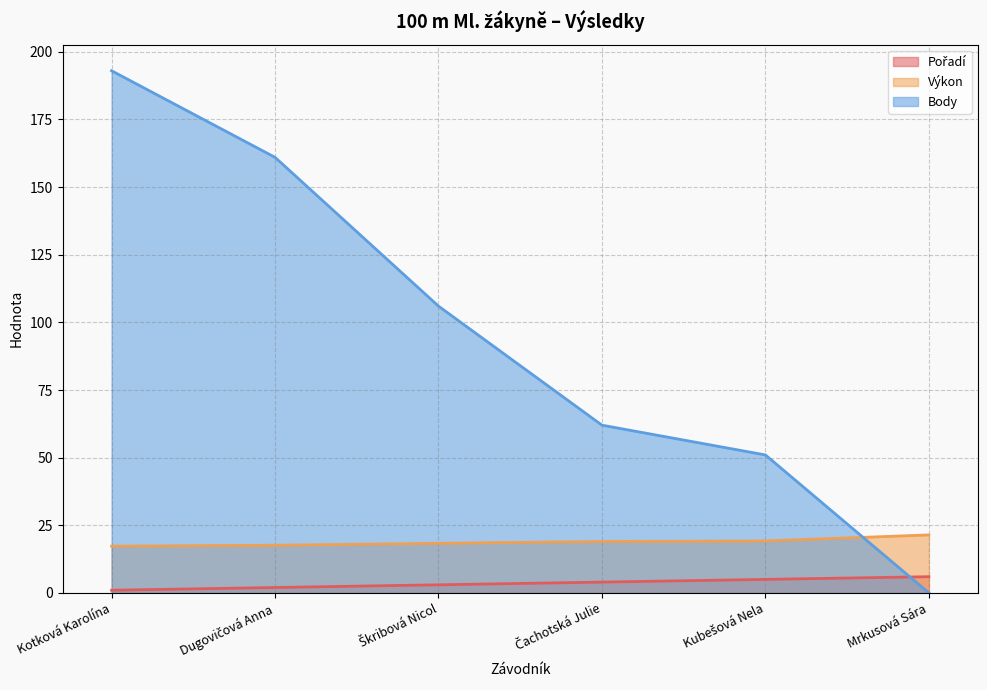

At which category does the chart reach its minimum across all series?

Mrkusová Sára